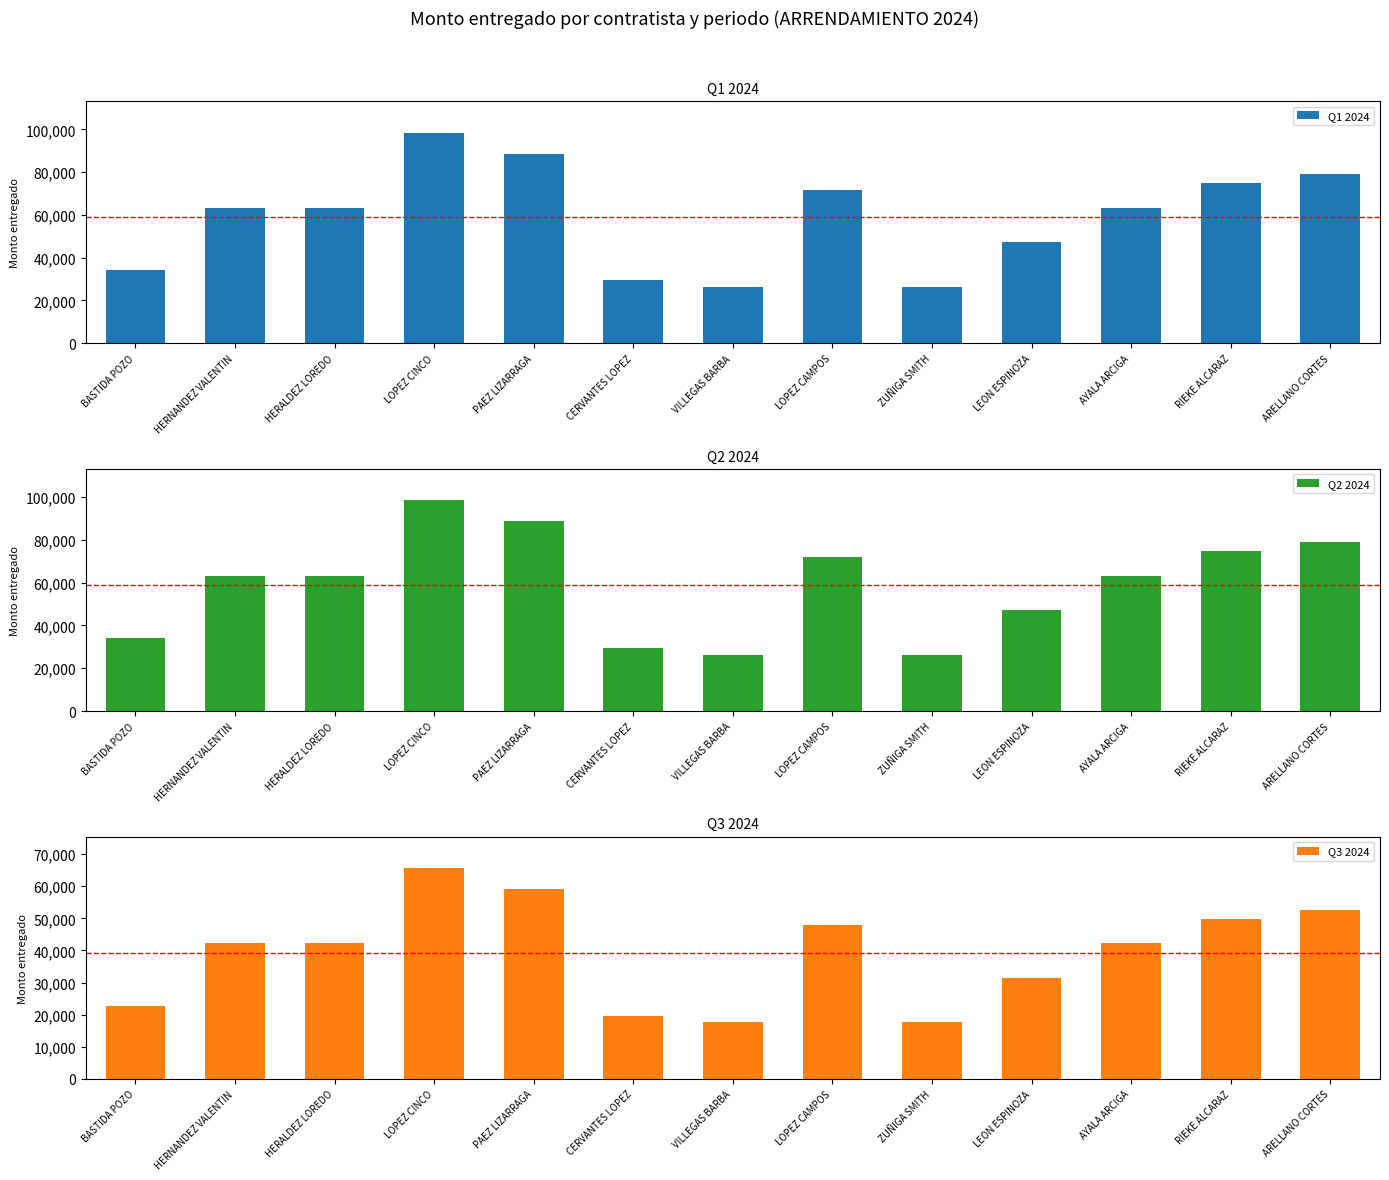

Reading left to right, extract all data points from this chart.

Q1 2024: 34034.4	63336.0	63336.0	98449.2	88670.4	29406.0	26308.8	71792.4	26308.8	47293.2	63336.0	74889.6	78926.4
Q2 2024: 34034.4	63336.0	63336.0	98449.2	88670.4	29406.0	26308.8	71792.4	26308.8	47293.2	63336.0	74889.6	78926.4
Q3 2024: 22689.6	42224.0	42224.0	65632.8	59113.6	19604.0	17539.2	47861.6	17539.2	31528.8	42224.0	49926.4	52617.6